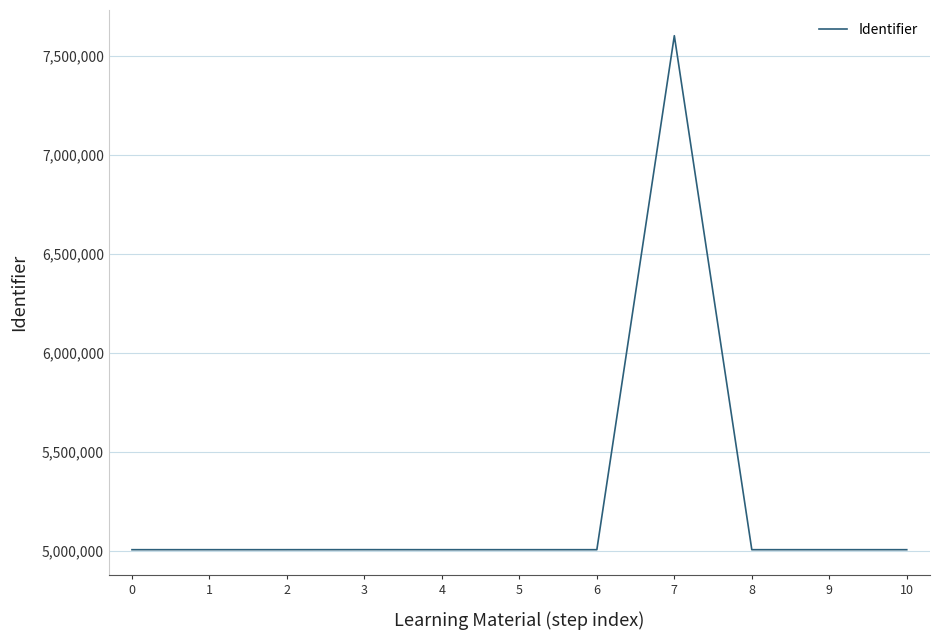

The value at 7 is 4285470. True or false?

False